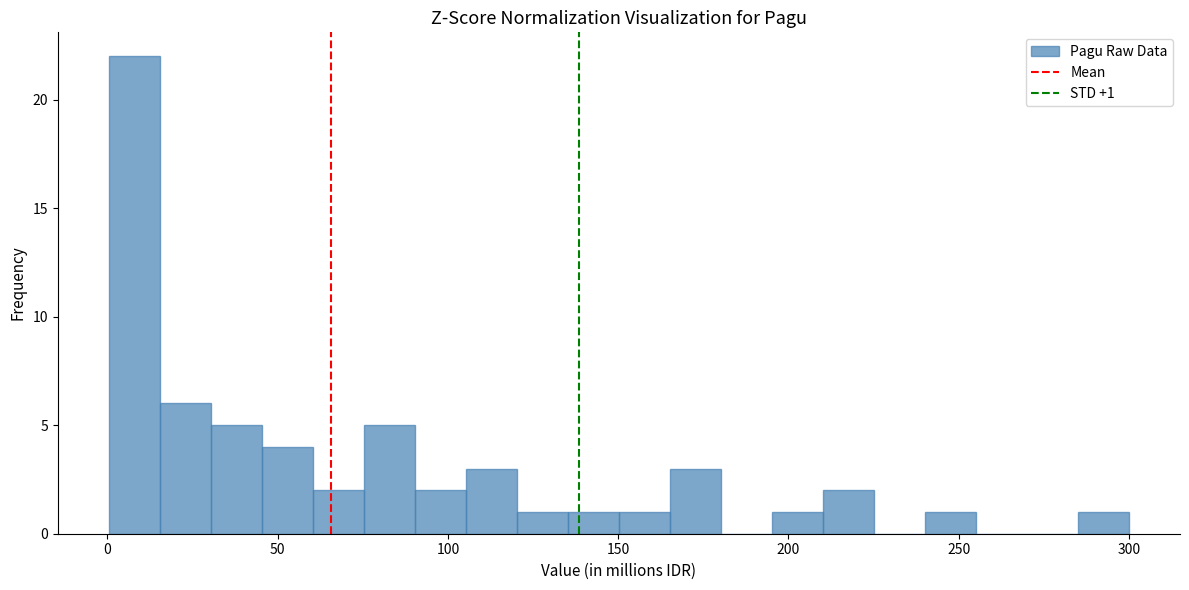

Around what value on the x-axis is the tallest bar? Give the approximate position of its centre, as read against the axis.

10